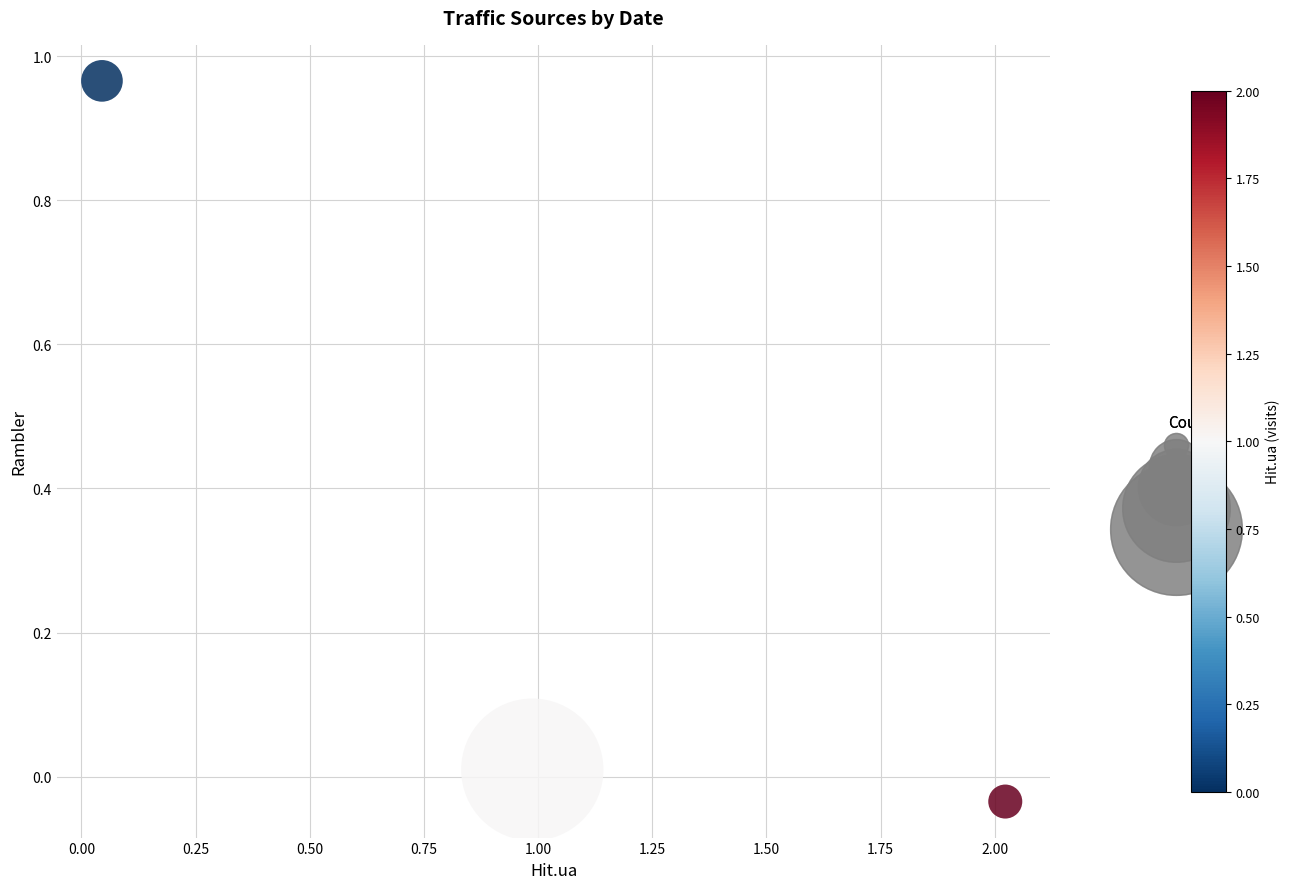

What is the average Y value?

0.3